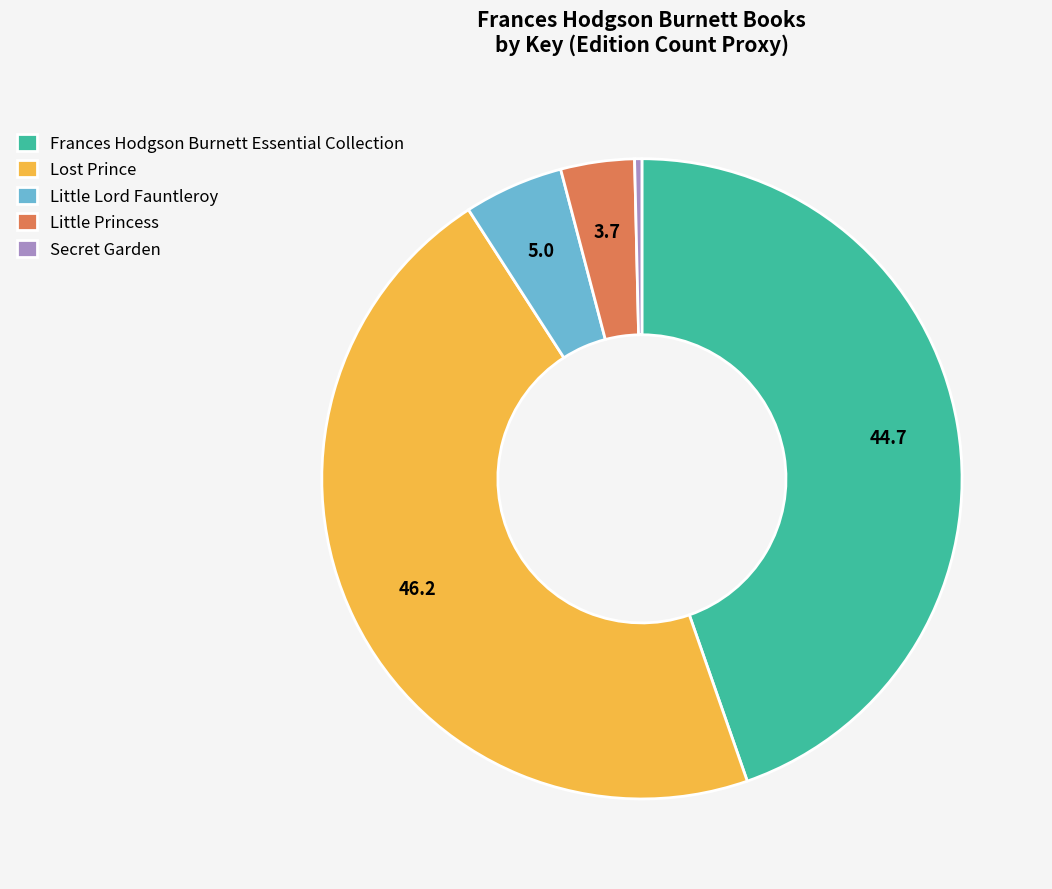

The Frances Hodgson Burnett Essential Collection slice represents 53% of the pie. True or false?

False